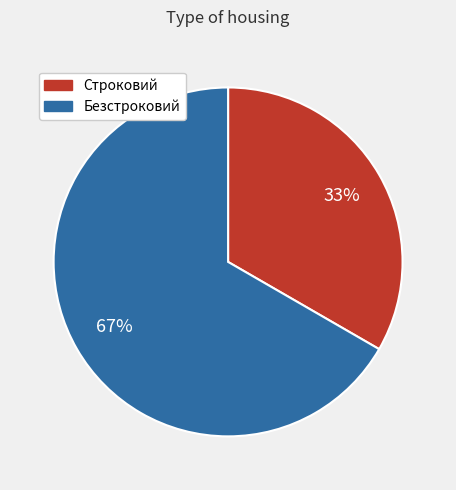

To the nearest percent, what percentage of the pie is Безстроковий?

67%